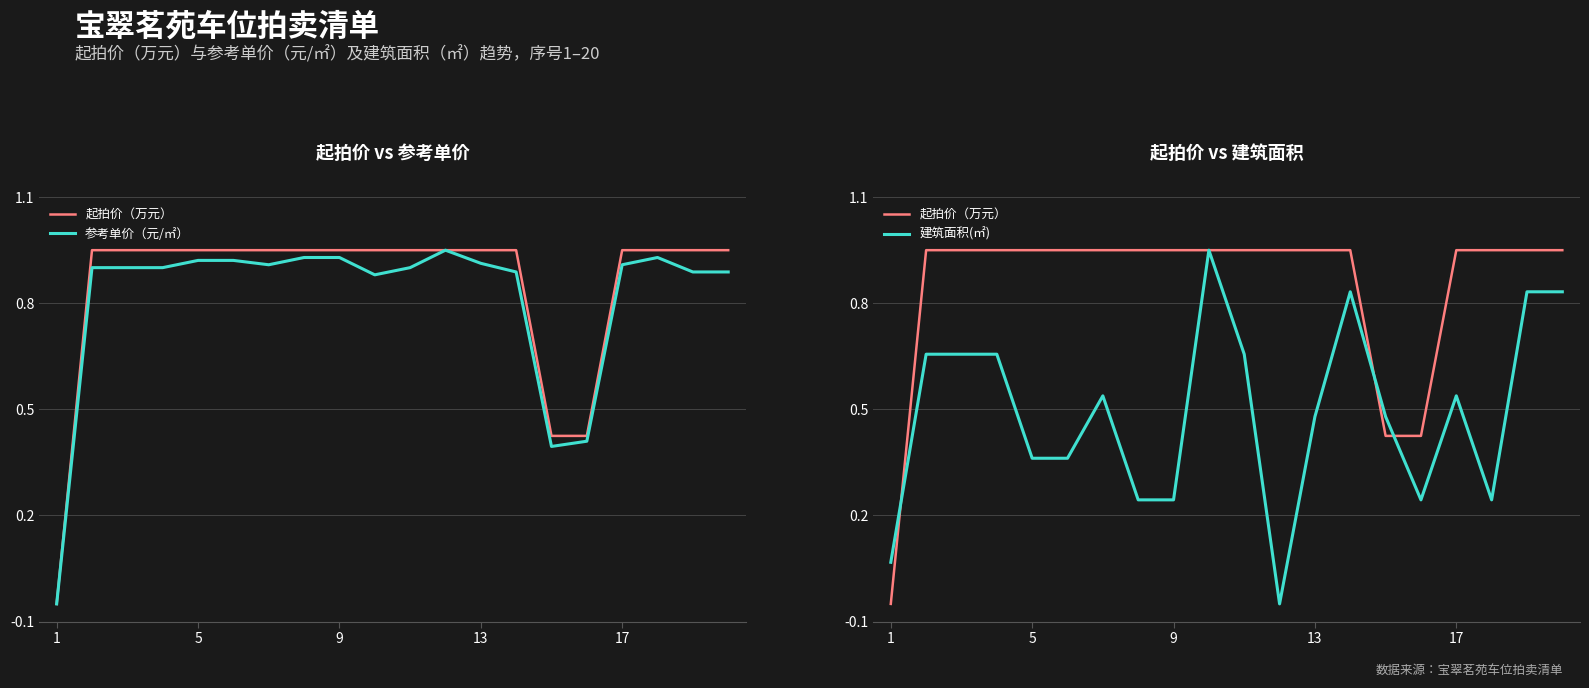

At which category does the chart reach its minimum across all series?

1